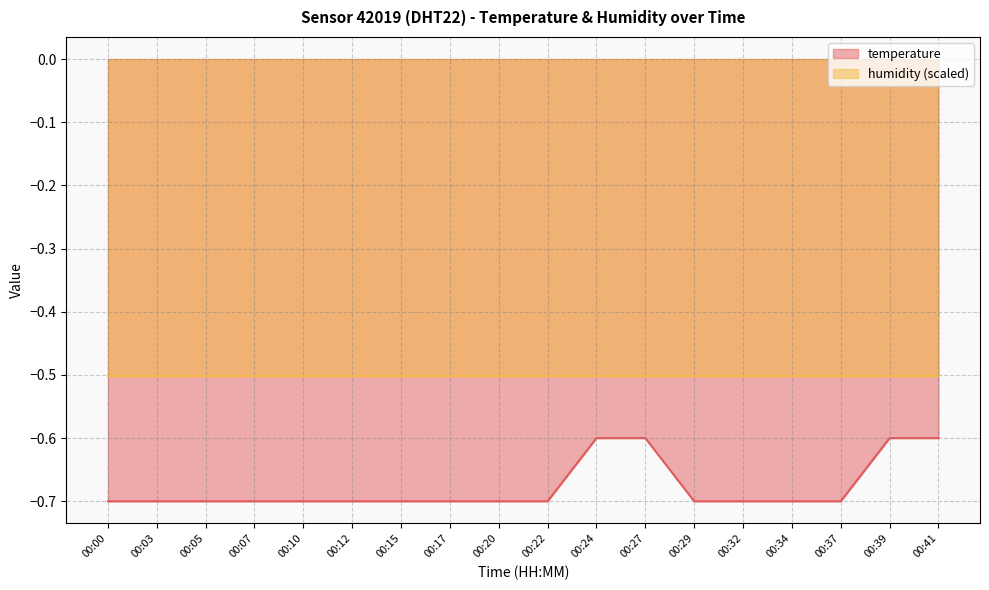

What is the difference between the maximum and minimum values?

0.1